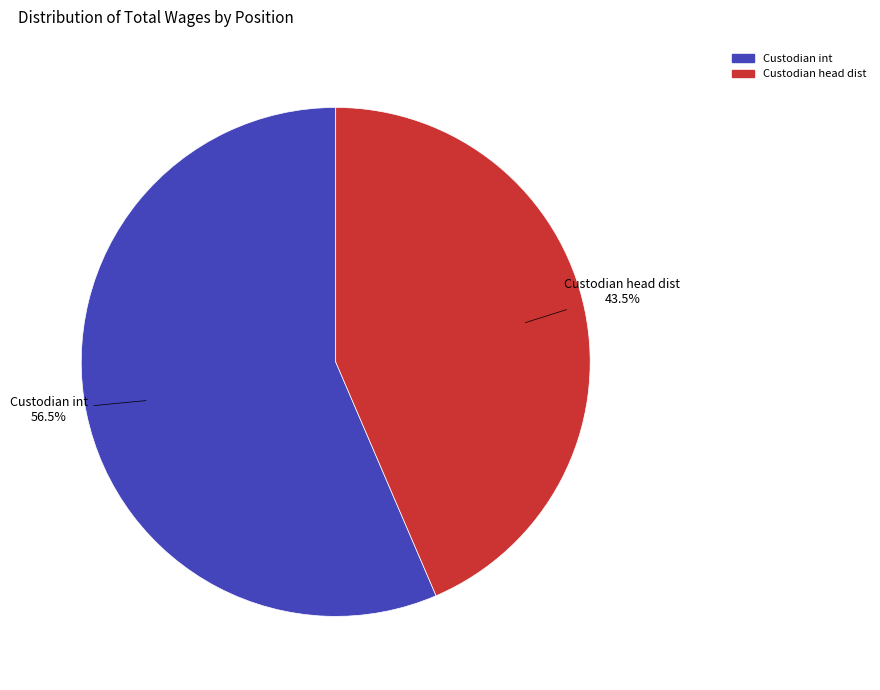

What portion of the pie excludes Custodian head dist?

56.5%